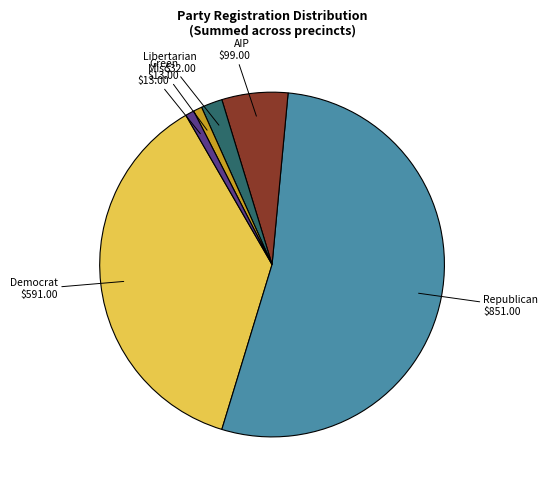

How many segments does this pie chart have?

6